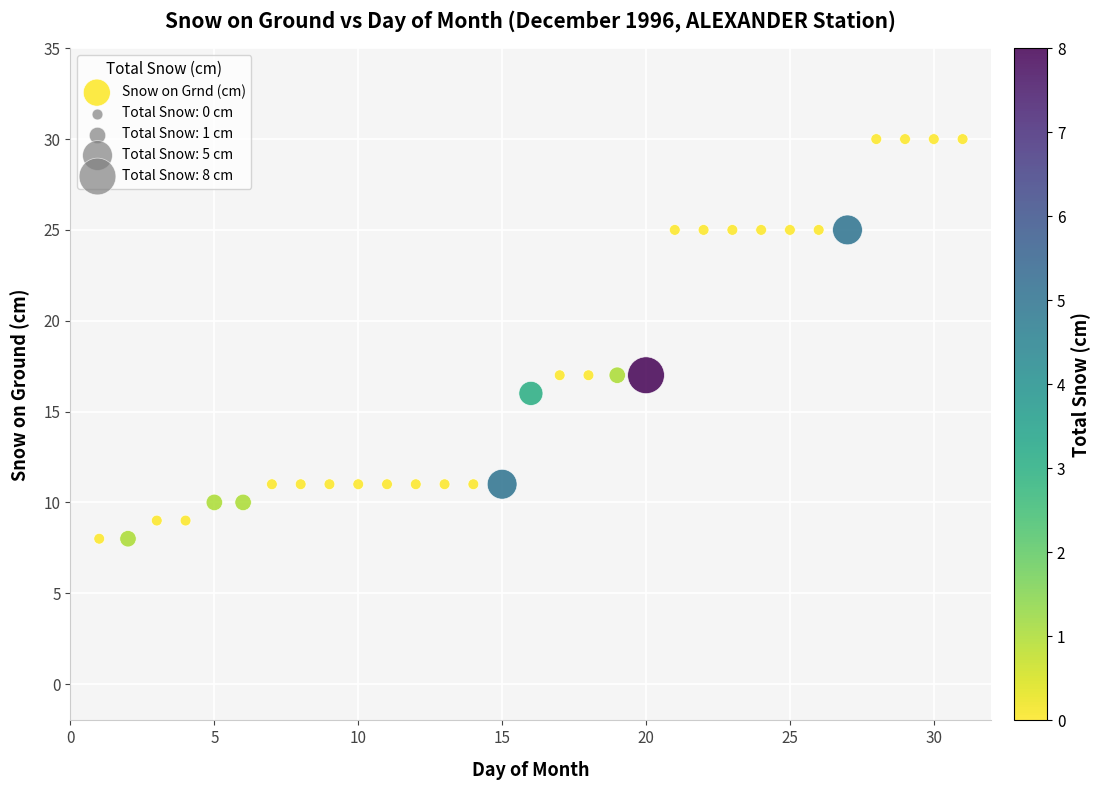

What is the range of Y values (max minus min)?

22